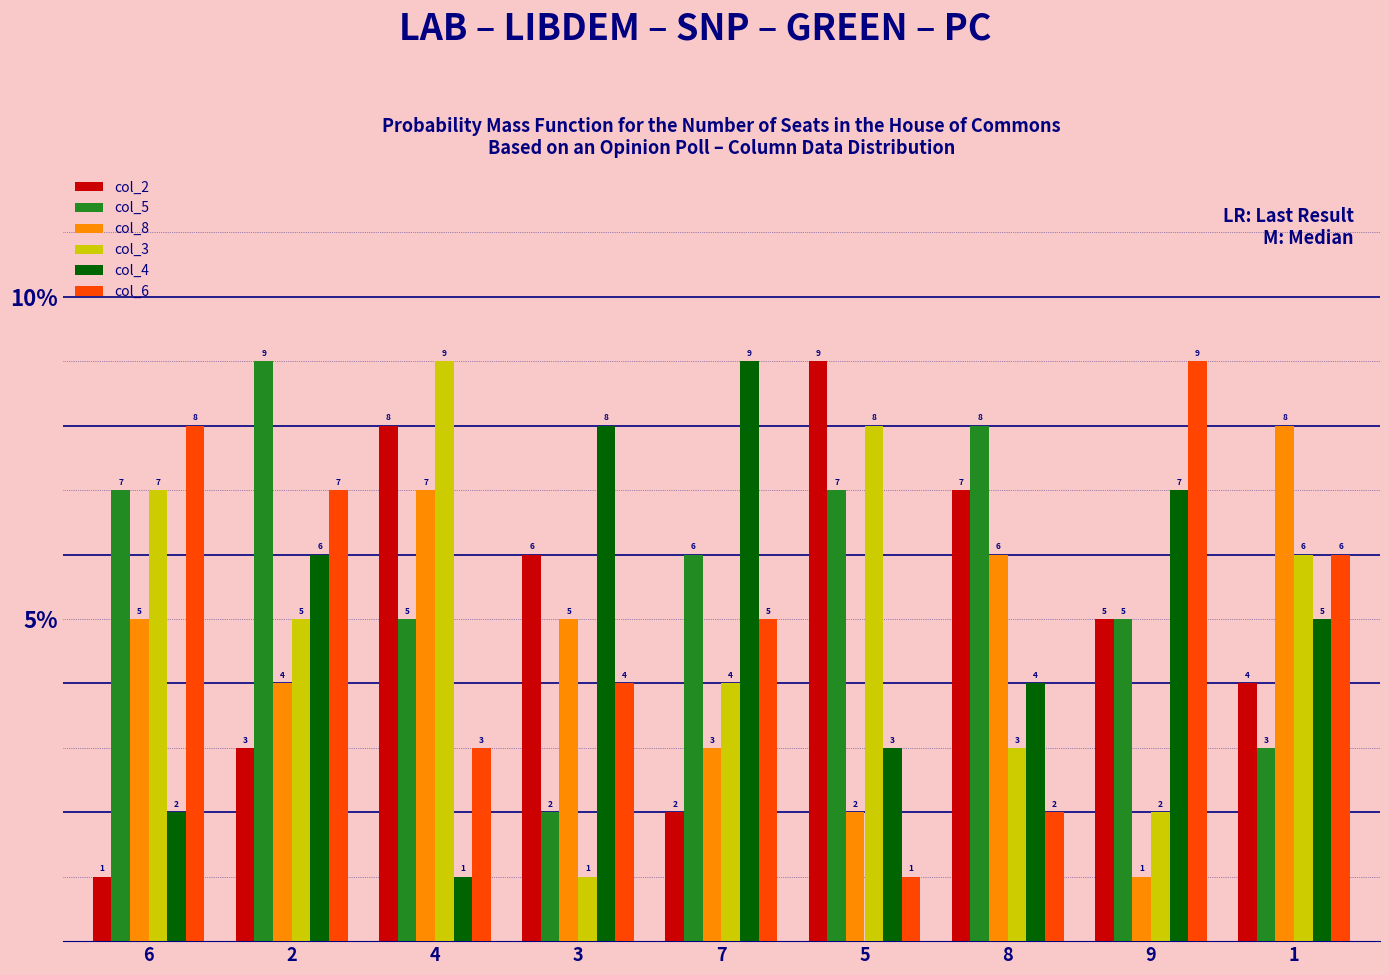

How many data points in col_2 are less than 5?

4